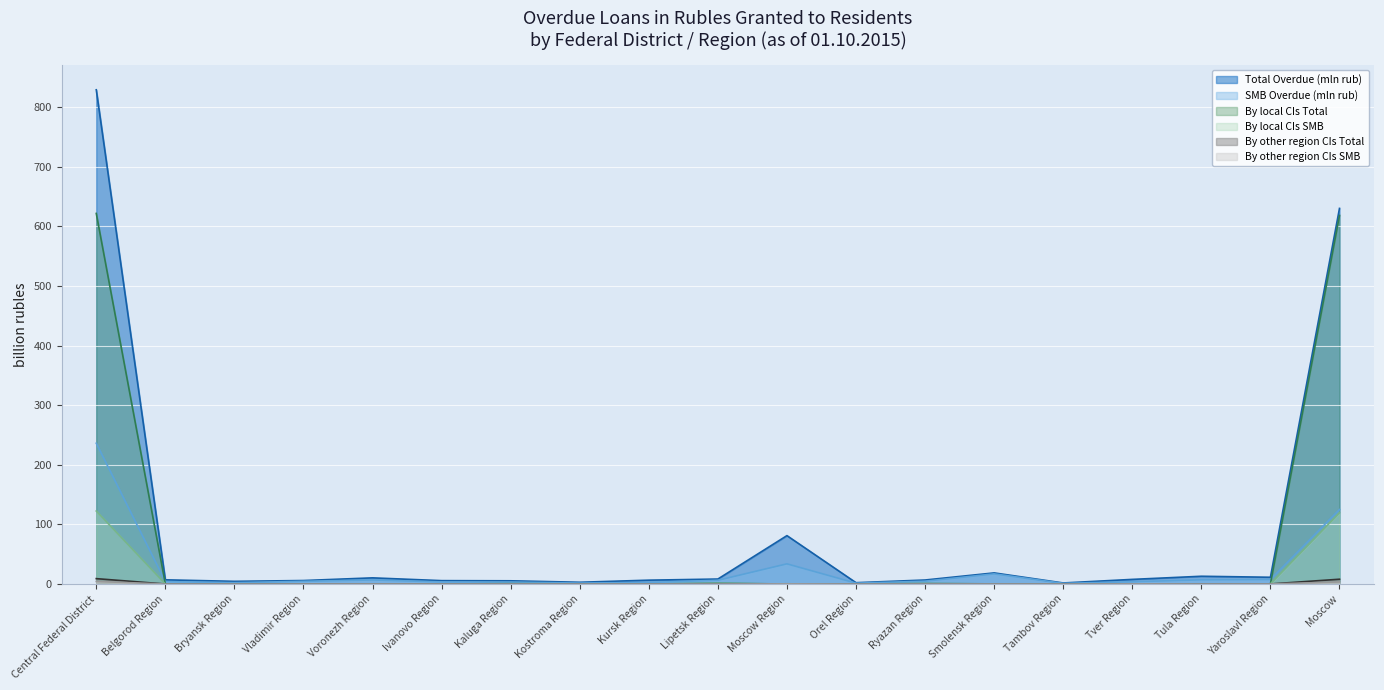

Between Central Federal District and Kostroma Region, which series saw the biggest shift?

Total Overdue (mln rub)